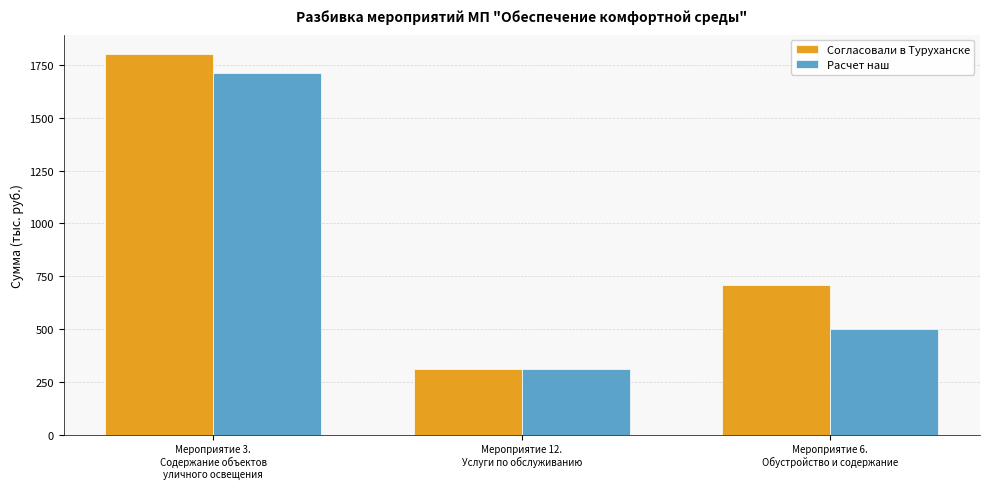

Is the value of Расчет наш at Мероприятие 12.
Услуги по обслуживанию greater than the value of Согласовали в Туруханске at Мероприятие 6.
Обустройство и содержание?

No